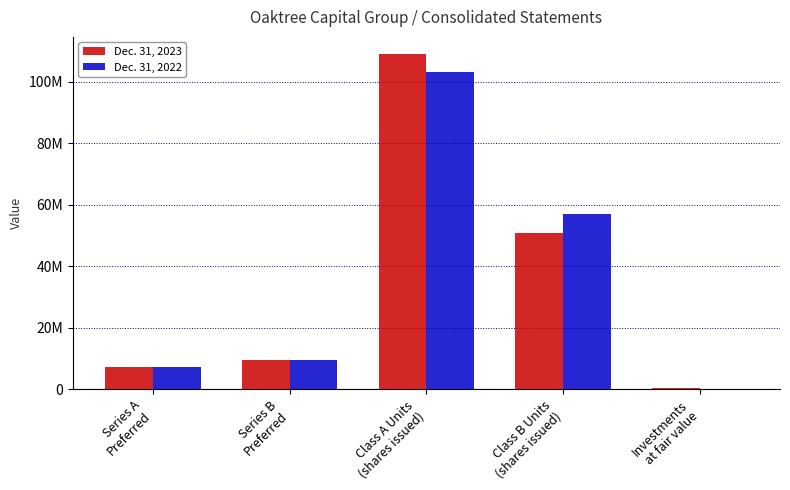

What is the maximum value shown in the chart?

109198991